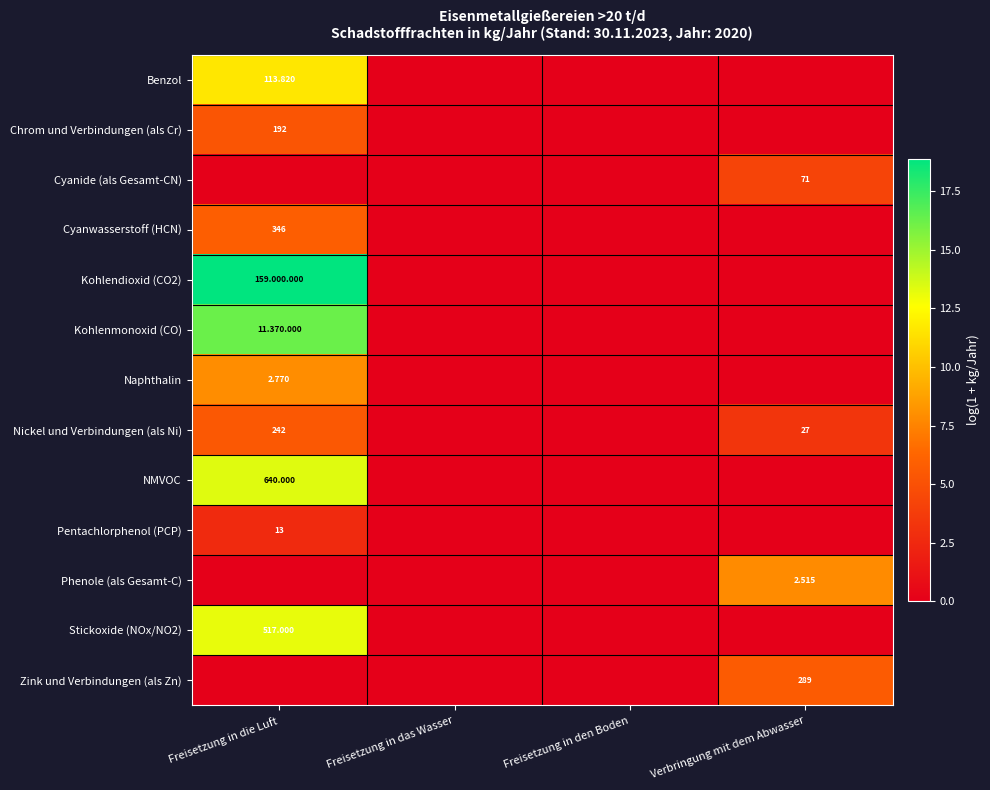

True or false: NMVOC has a value of 0.0 at Freisetzung in den Boden.

True